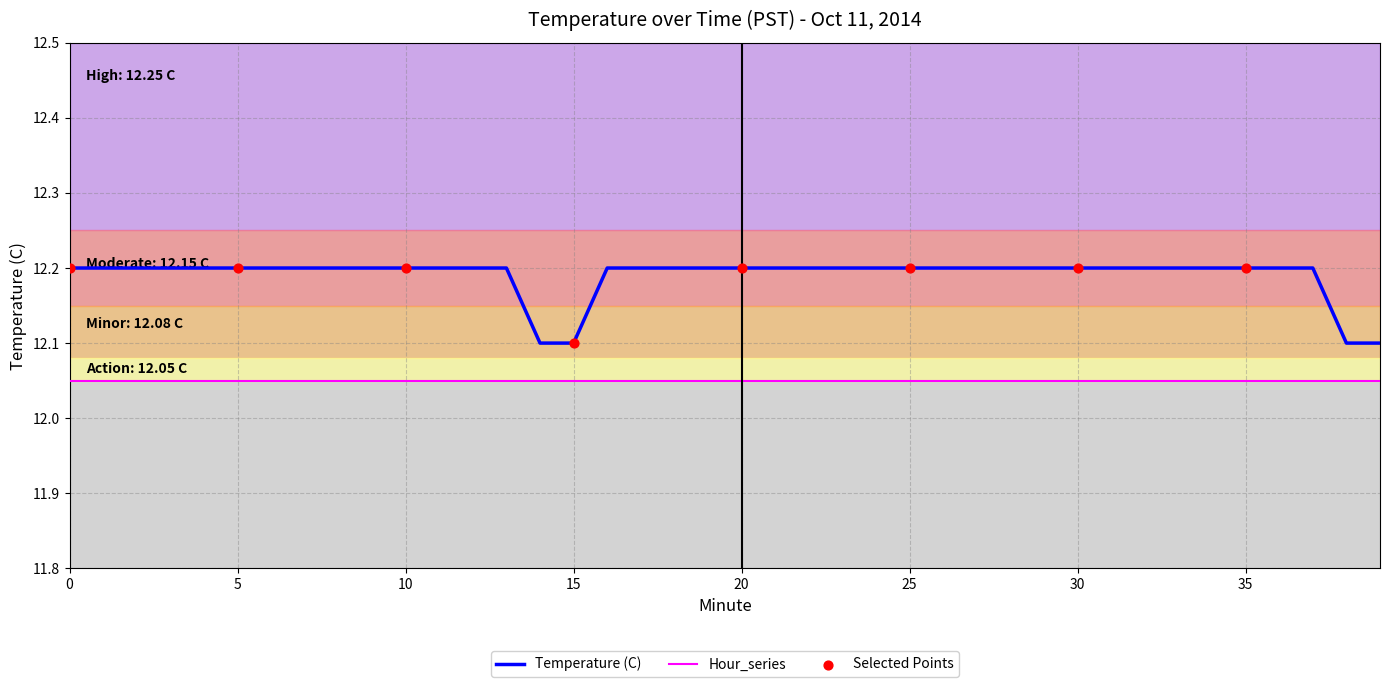

Which series has the largest range (max minus min)?

Temperature (C)